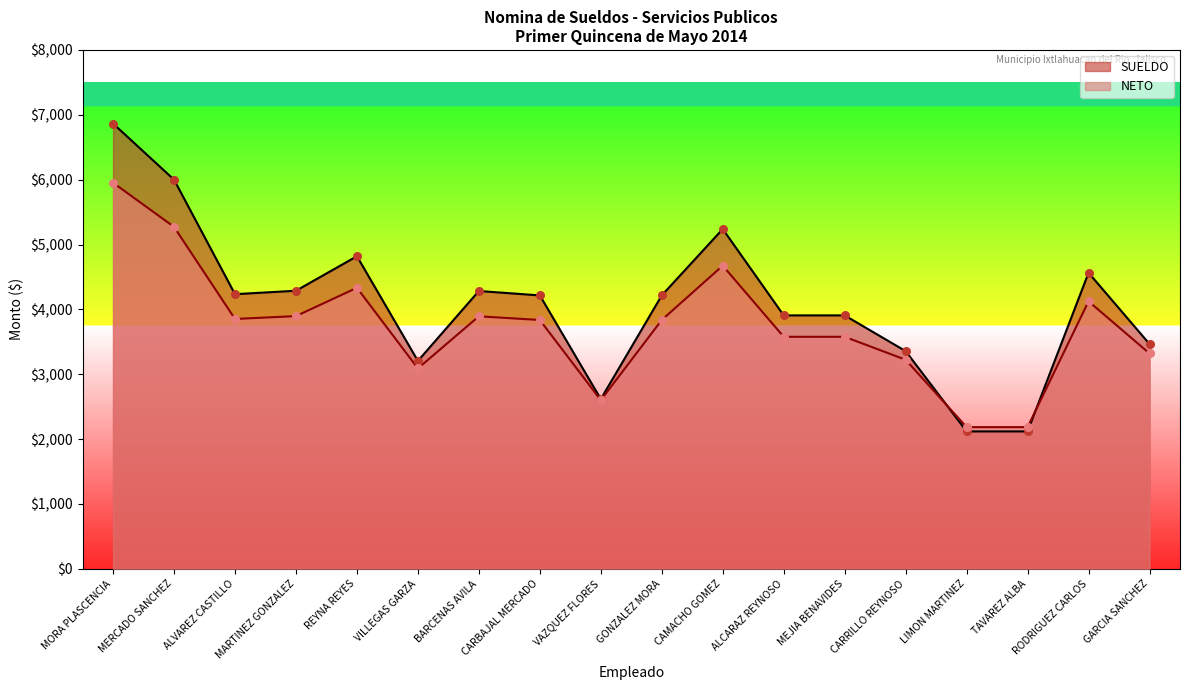

What is the total value across all series at REYNA REYES?

9152